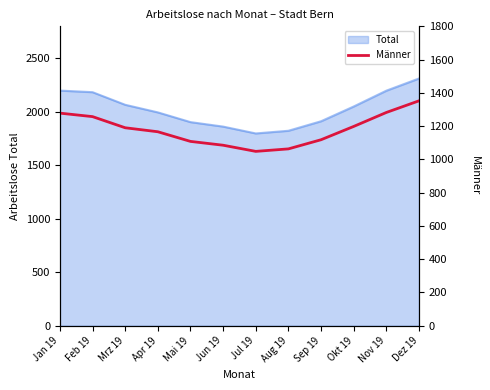

How many lines are shown in the chart?

1